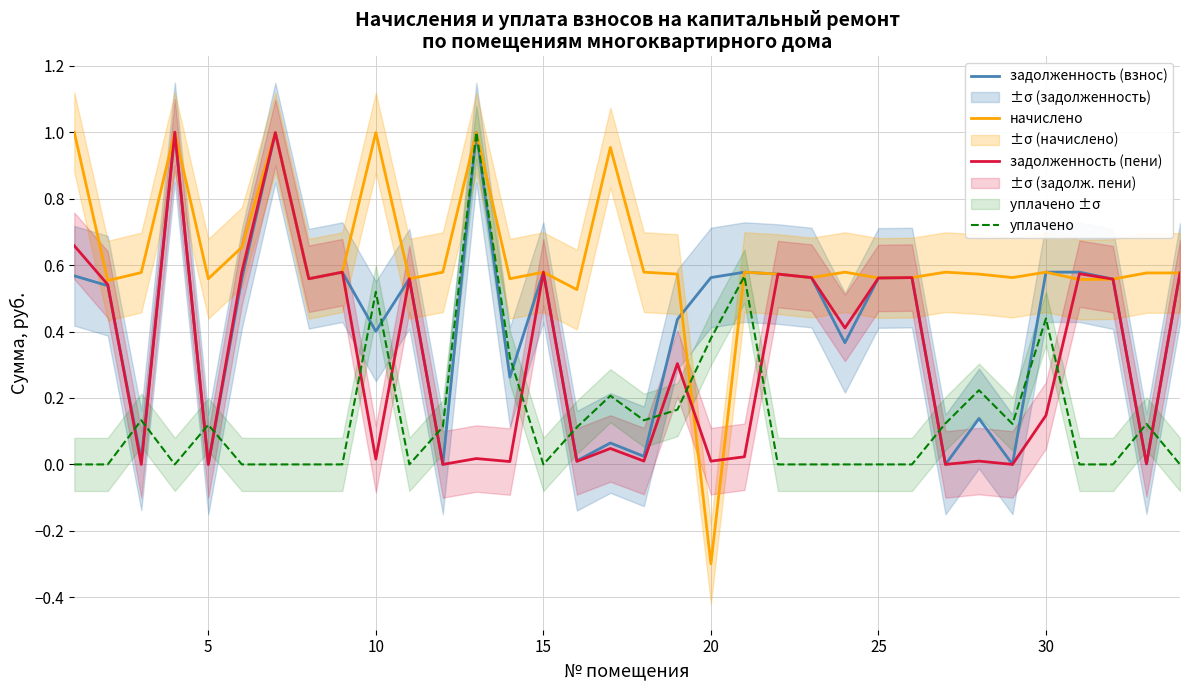

What is the lowest value of the начислено series?

-0.3